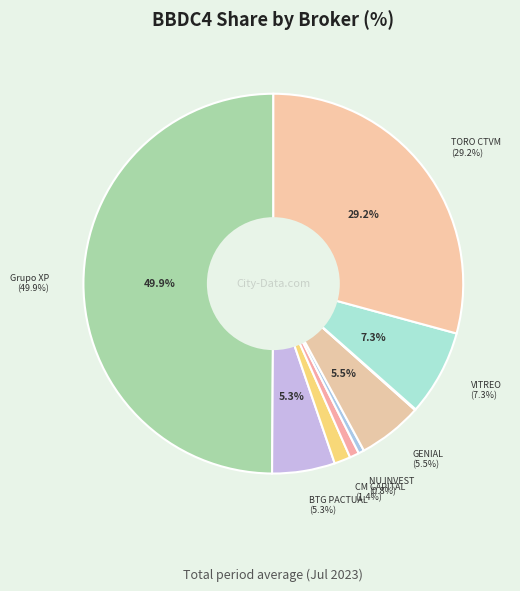

Combined, what portion of the pie is GENIAL INSTITUCIONAL CCTVM S/A and CM CAPITAL MARKETS CCTVM LTDA?

6.9%